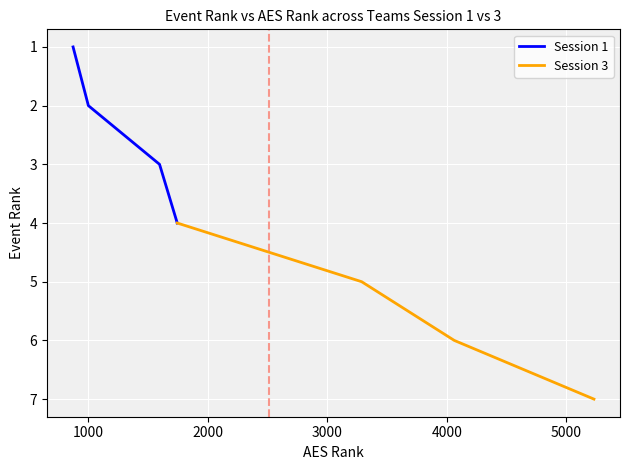

What is the value of the Session 3 point at the 4th from the left?

7